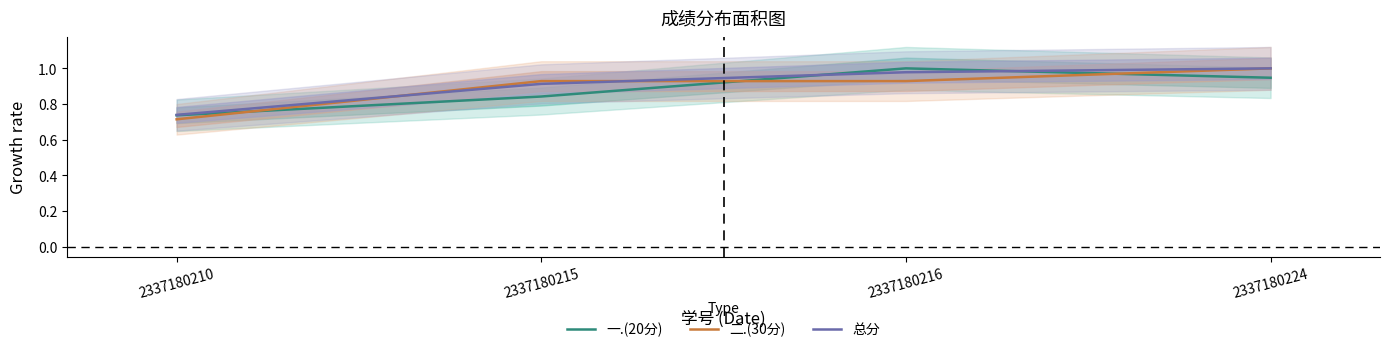

Which category has the lowest value in the 总分 series?

2337180210